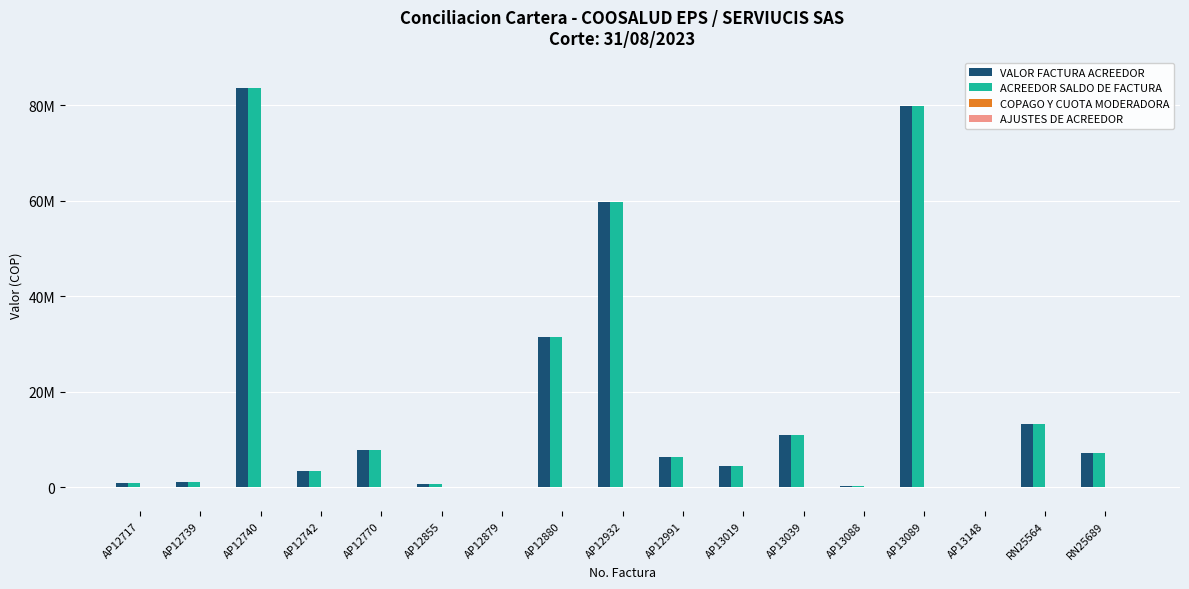

What is the difference between the ACREEDOR SALDO DE FACTURA values at AP13089 and RN25564?

66575125